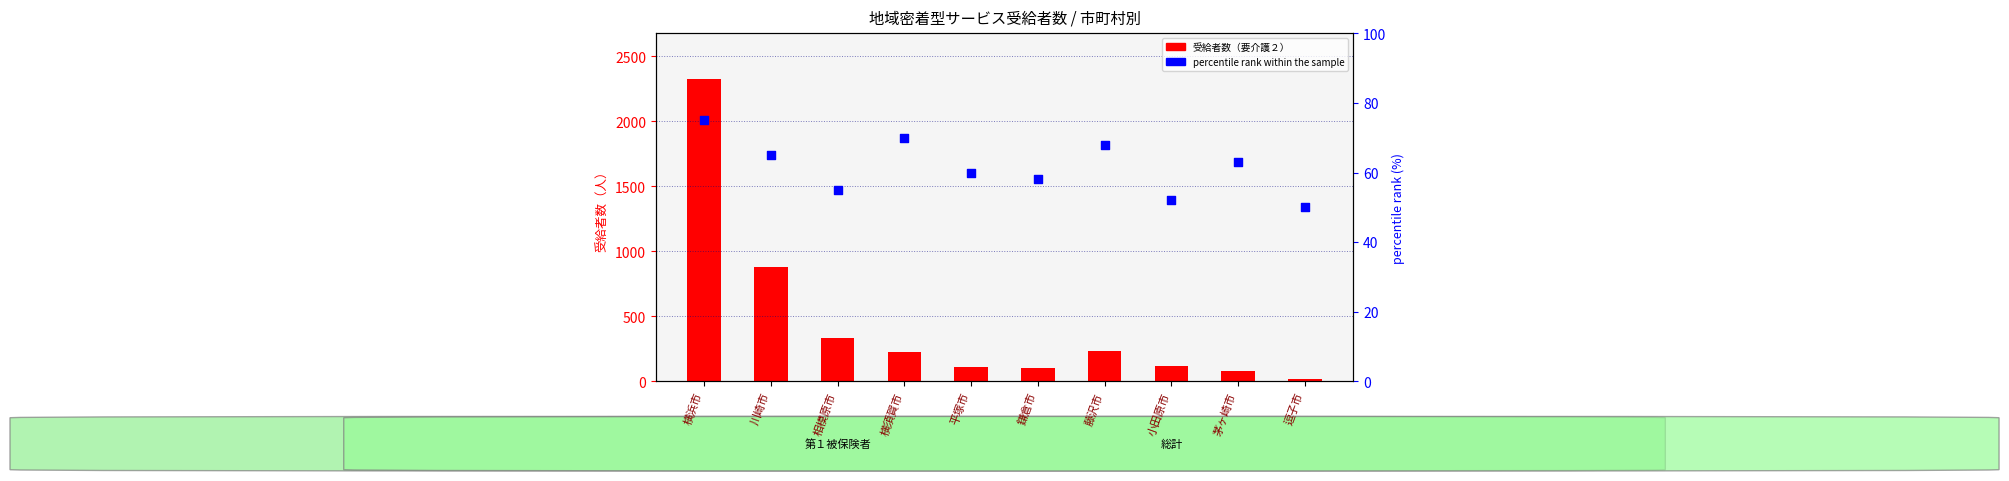

At which category is the sum across all series the highest?

横浜市